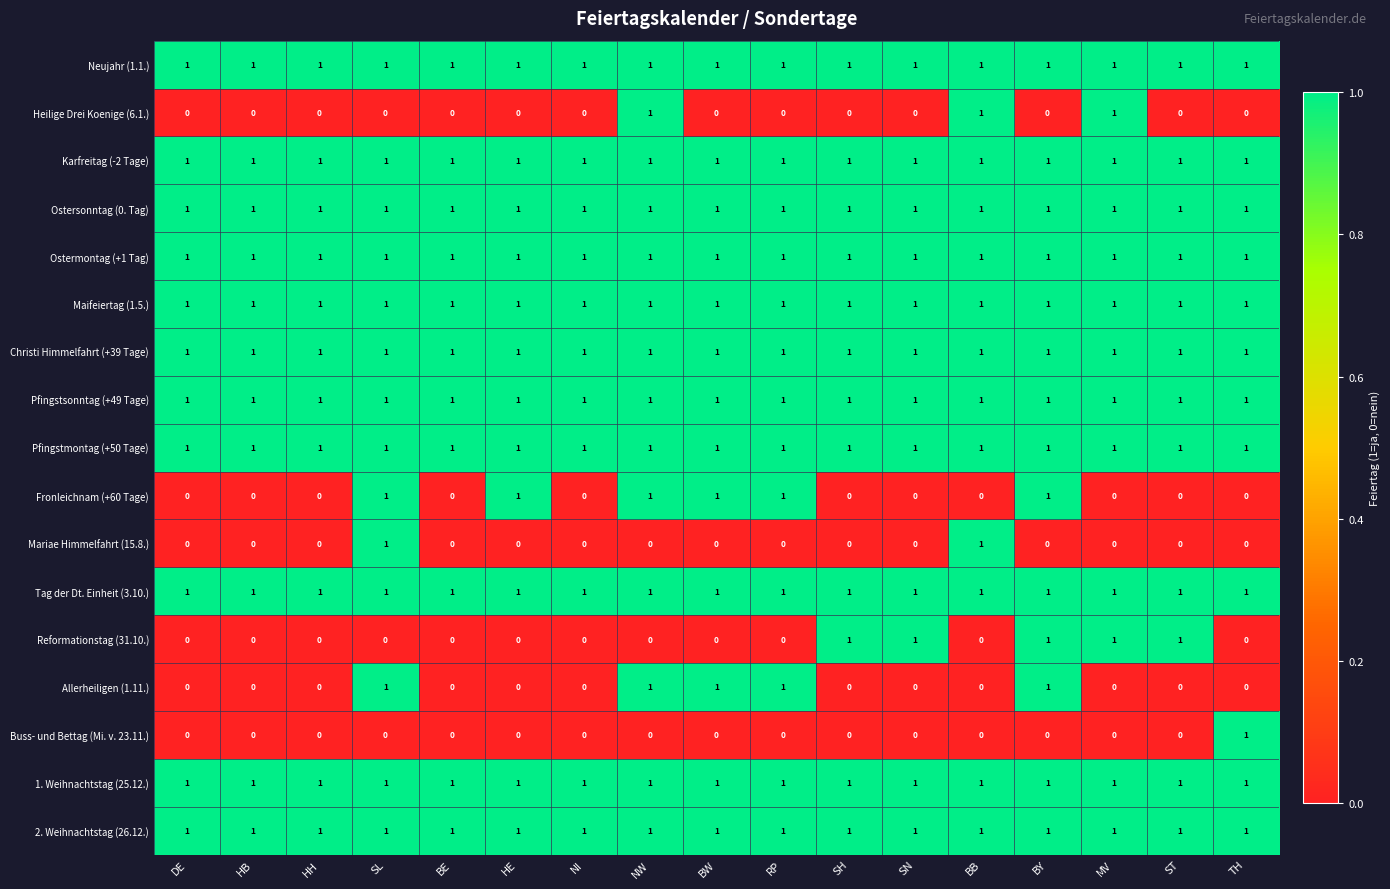

Between BE and SN, which series saw the biggest shift?

Reformationstag (31.10.)